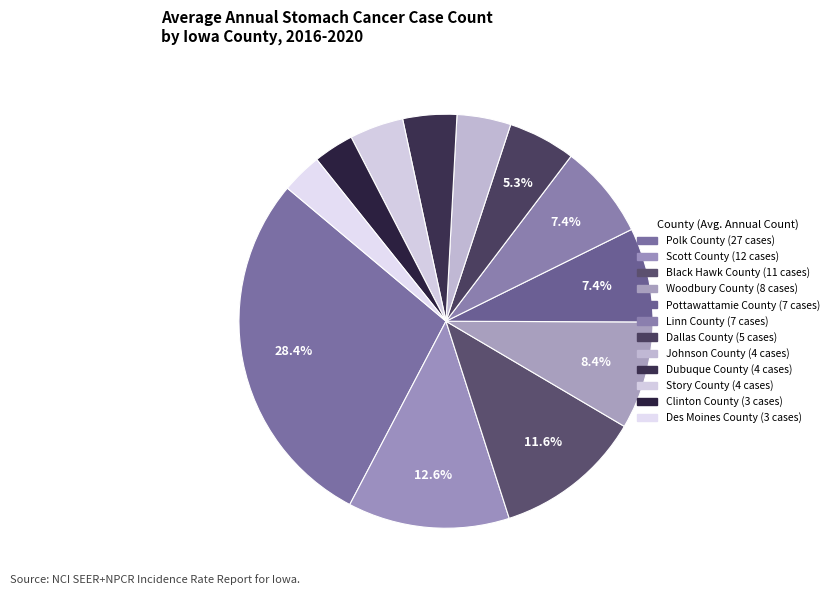

What is the total percentage of Pottawattamie County and Des Moines County?

10.5%